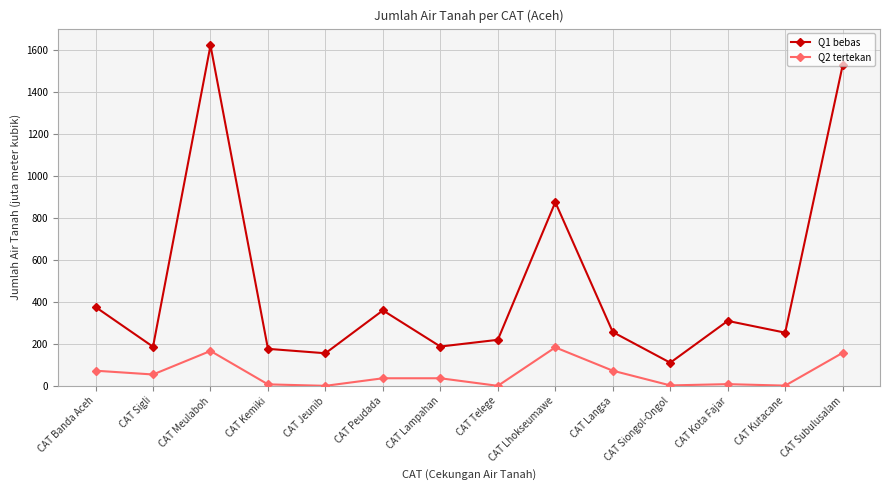

What is the value of the Q1 bebas point at the 13th from the left?

253